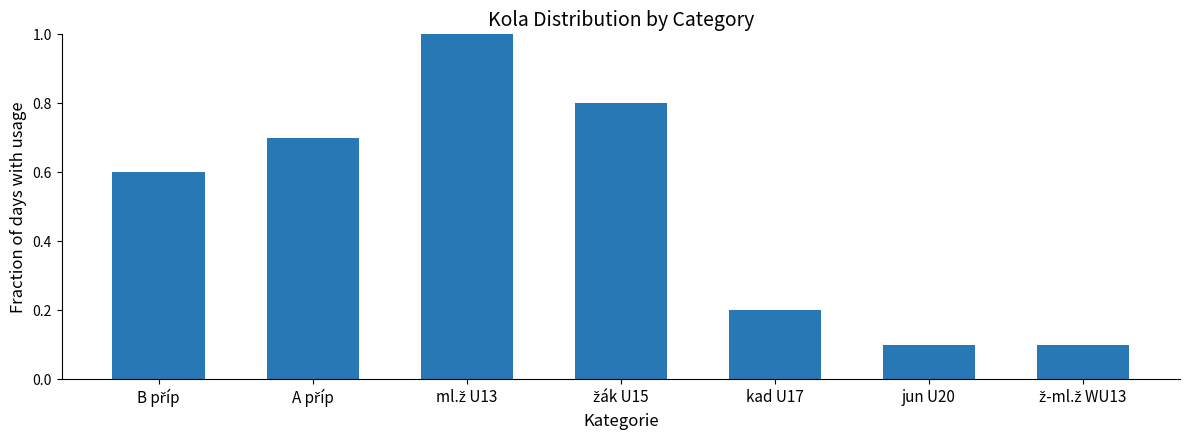

What is the difference between the maximum and minimum values?

0.9